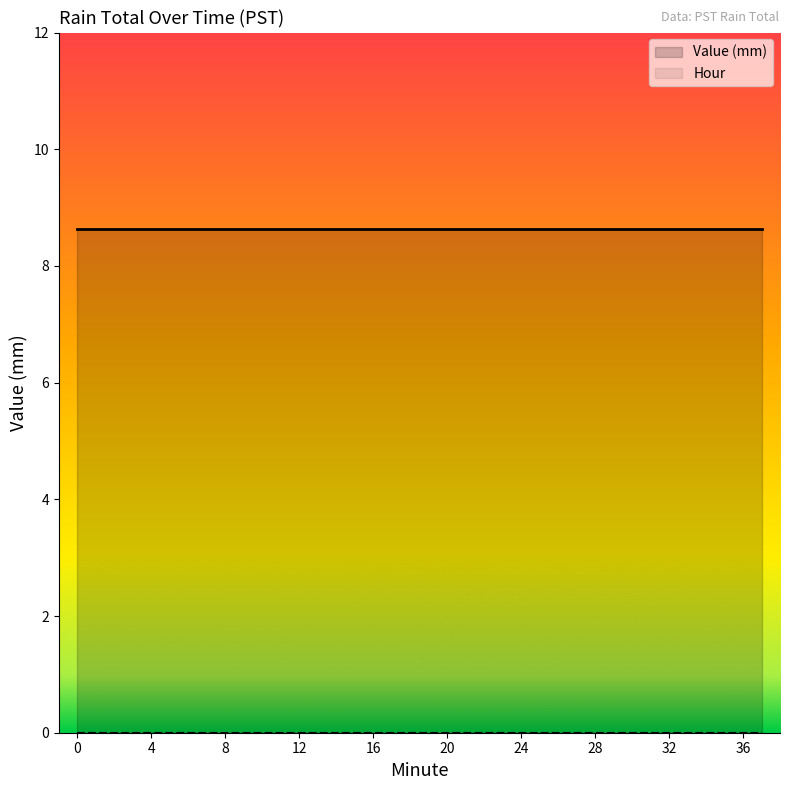

Is it true that Value (mm) equals 12.9 at 32?

False